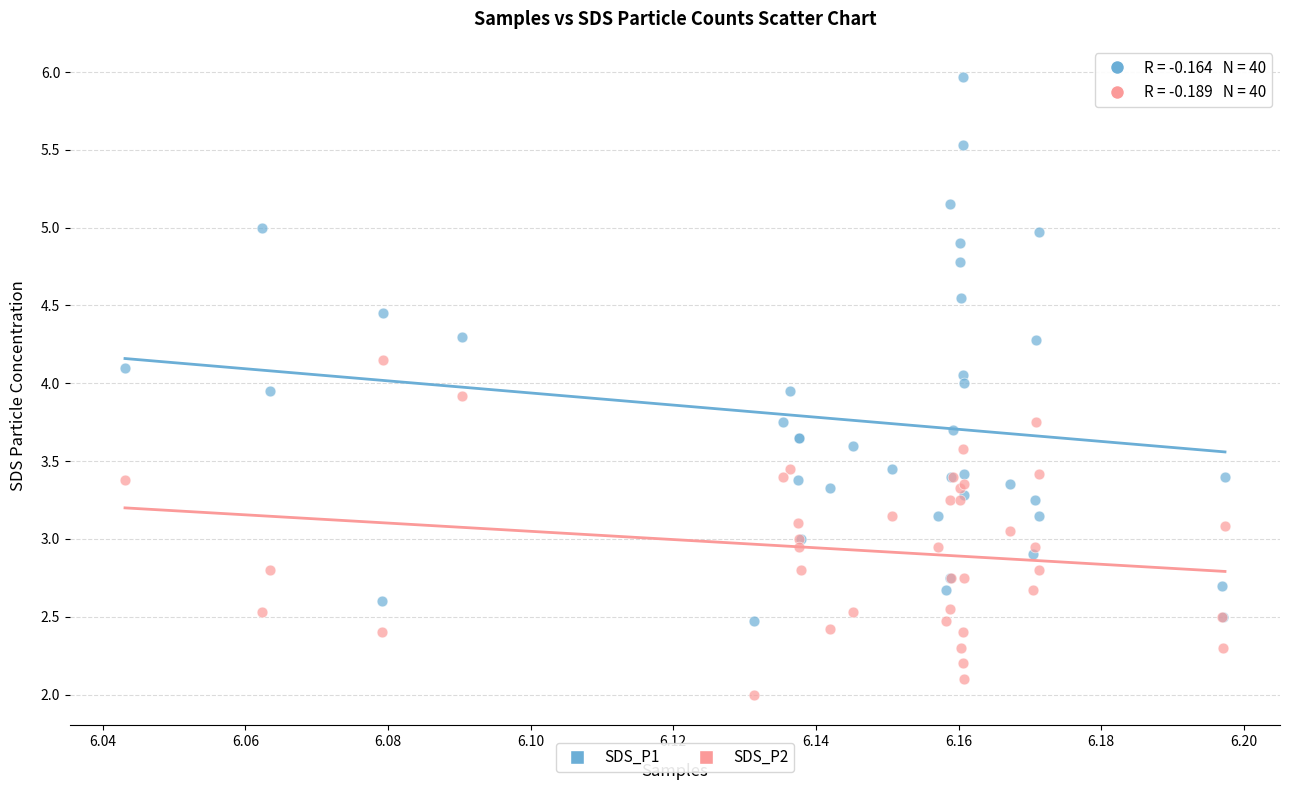

Which series reaches the maximum Y coordinate?

SDS_P1